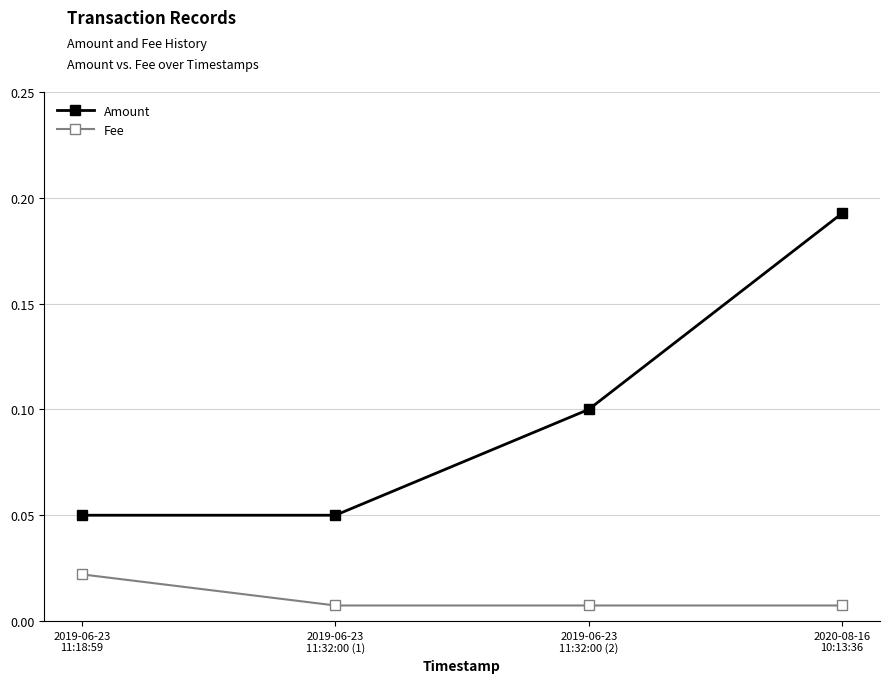

True or false: Fee and Amount intersect in this chart.

False